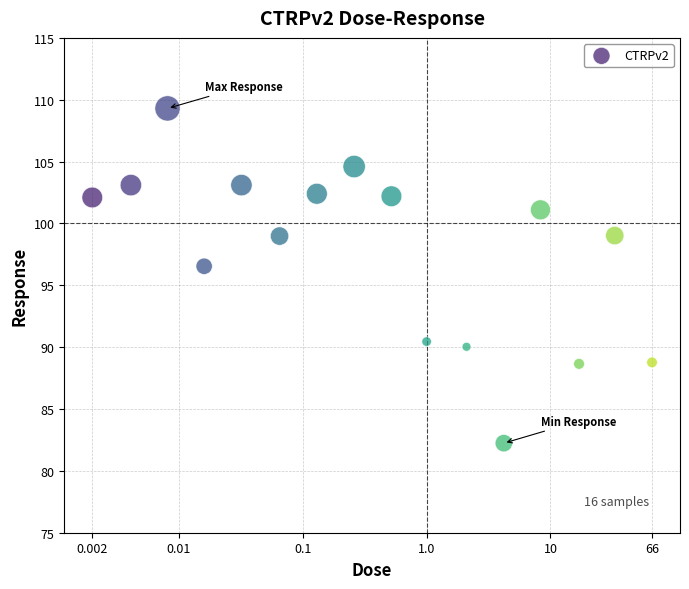

What Y value in the scatter plot is closest to 95?

96.5